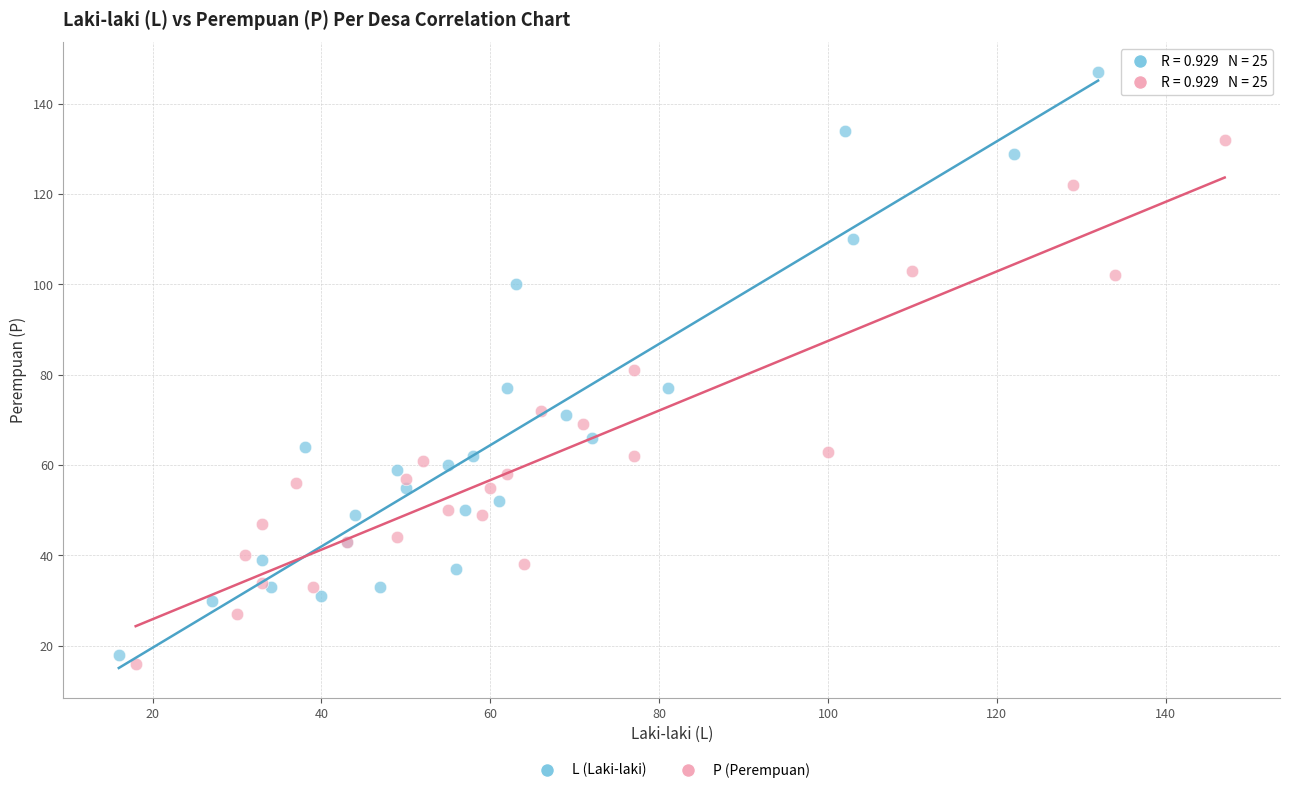

What are all the series names shown in the legend?

L (Laki-laki), P (Perempuan)